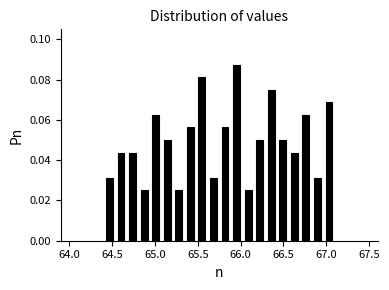

Read against the x-axis, roughly where is the centre of the tallest bar?

65.95